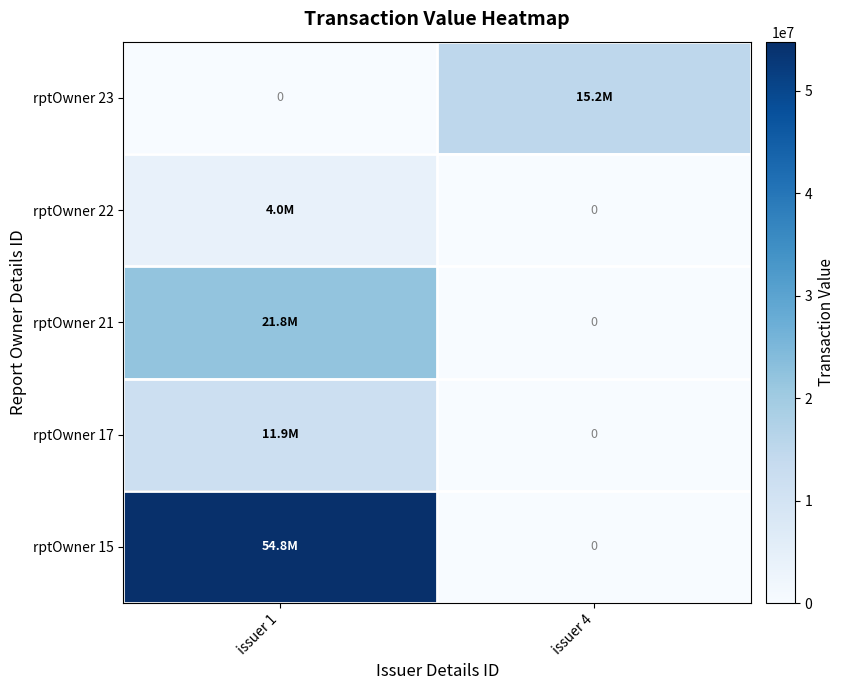

What is the average value of the rptOwner 22 series?

1990964